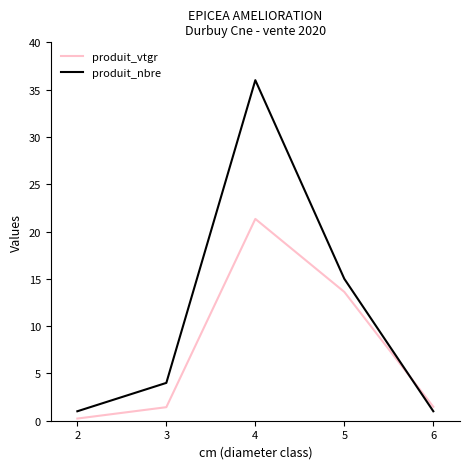

Rank the series by their maximum value, from highest to lowest.

produit_nbre, produit_vtgr